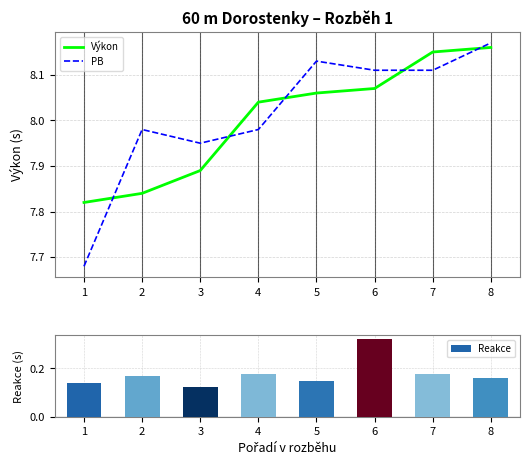

How many Reakce values are between 0 and 1?

8